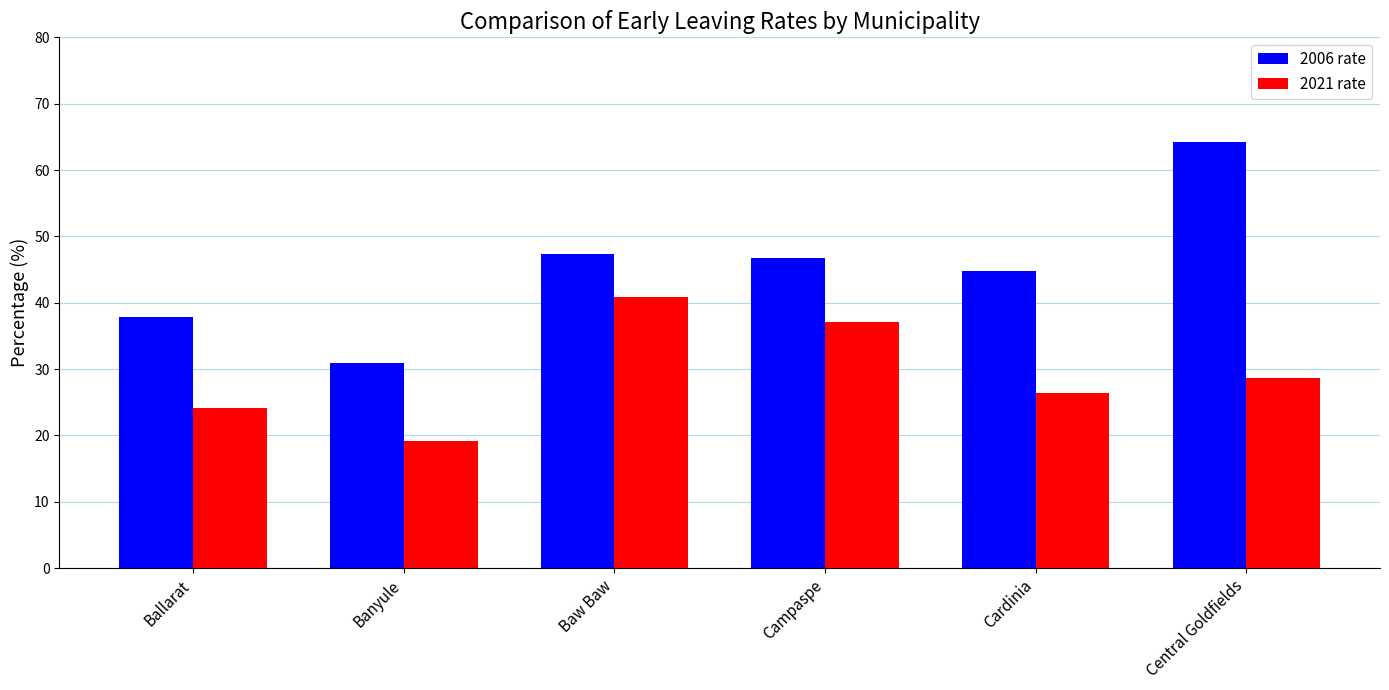

What is the difference between the highest and lowest values at Ballarat?

13.8